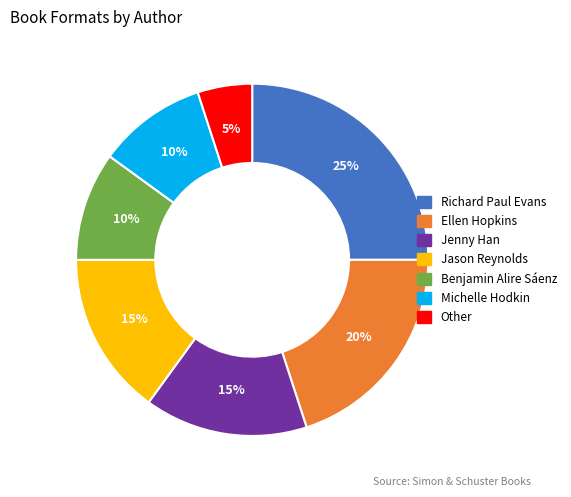

To the nearest percent, what is the difference between the largest and smallest slice percentages?

20%